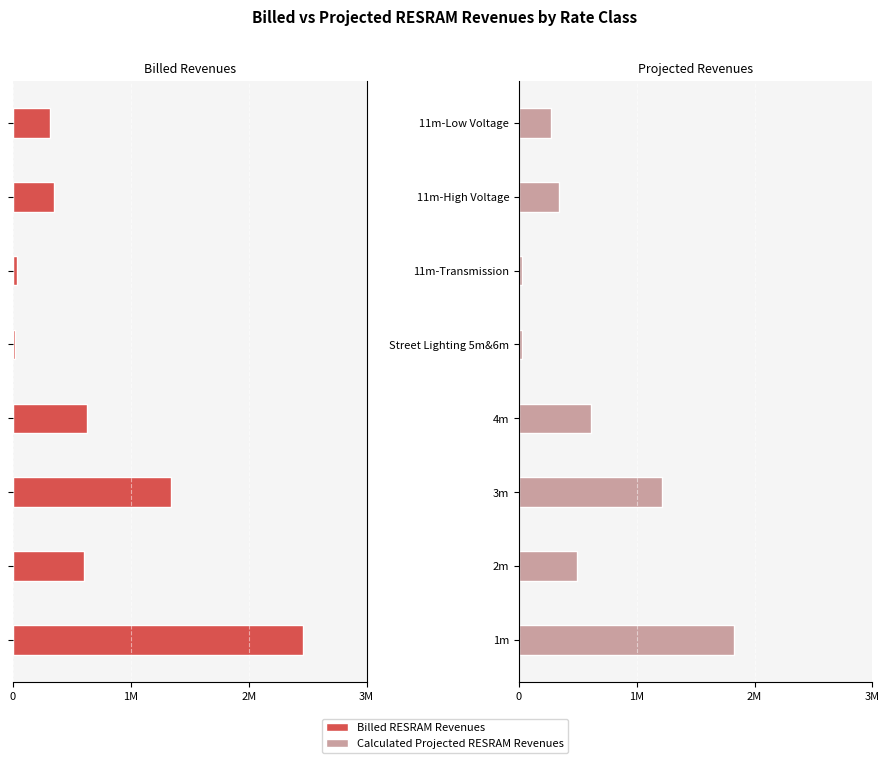

Is it true that Calculated Projected RESRAM Revenues equals 1028140.8 at 4m?

False